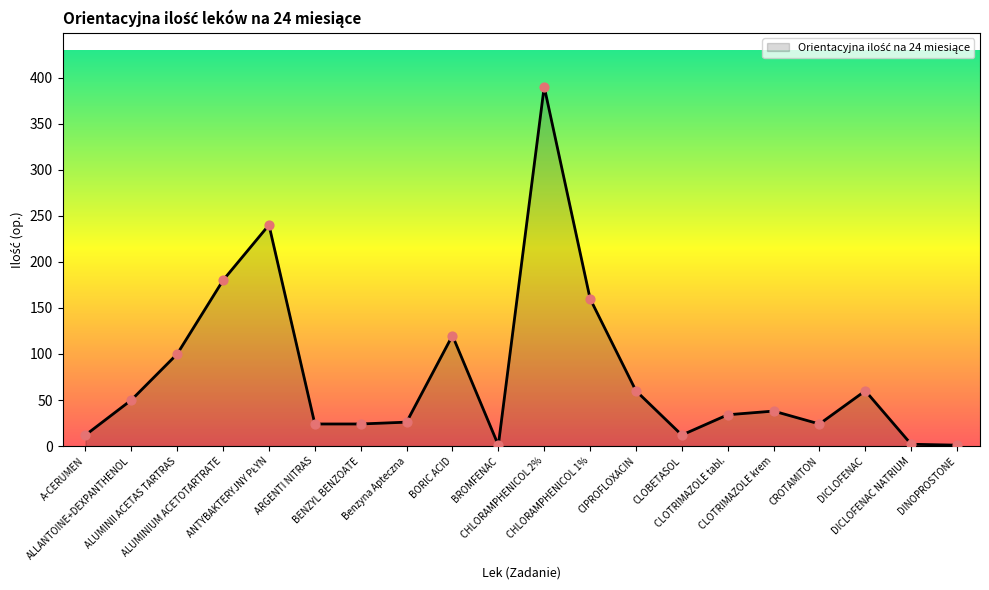

Approximately how many times larger is the value at ALLANTOINE+DEXPANTHENOL compared to BORIC ACID?

0.4